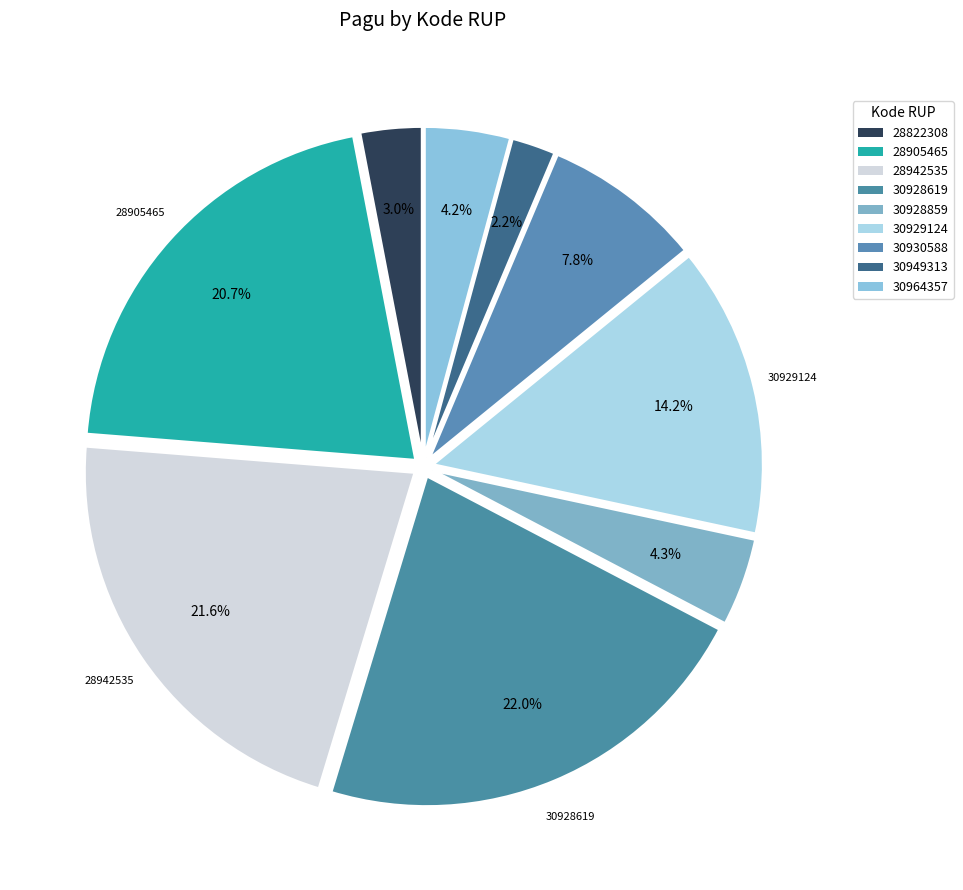

To the nearest percent, what percentage of the pie is 30949313?

2%